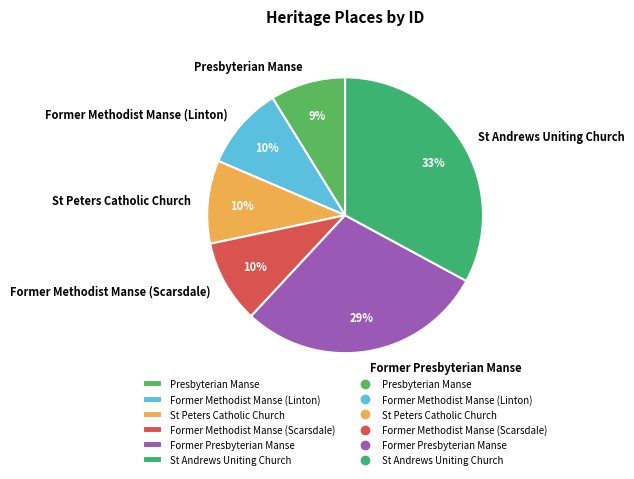

Which slice is the largest?

St Andrews Uniting Church